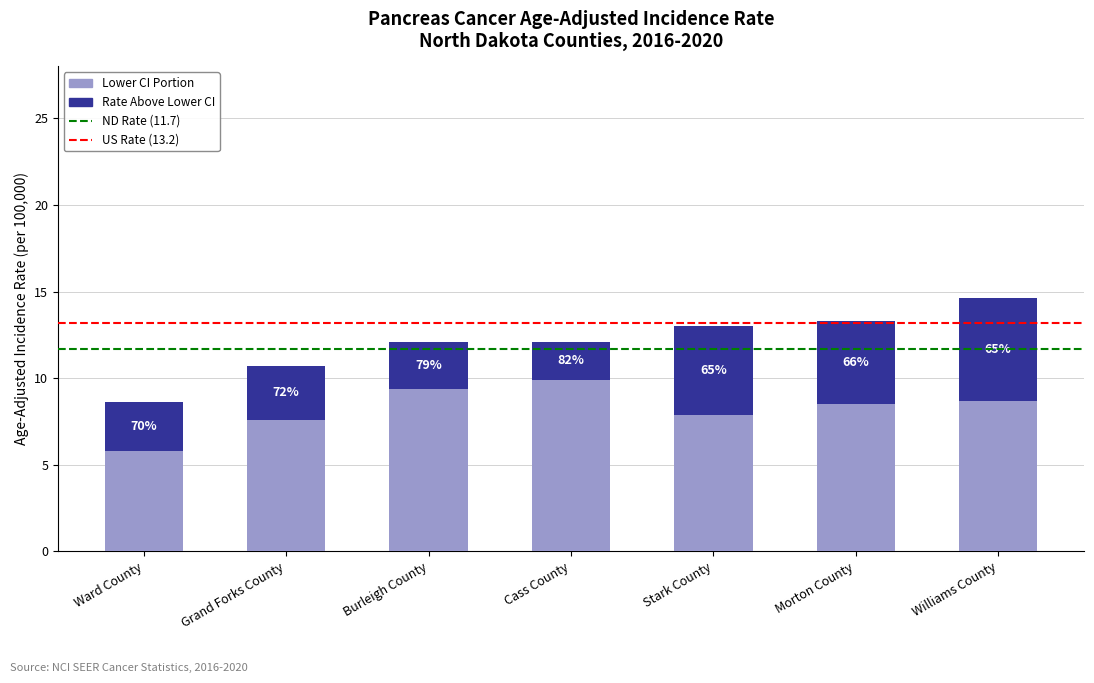

What is the label of the 7th bar from the right?

Ward County